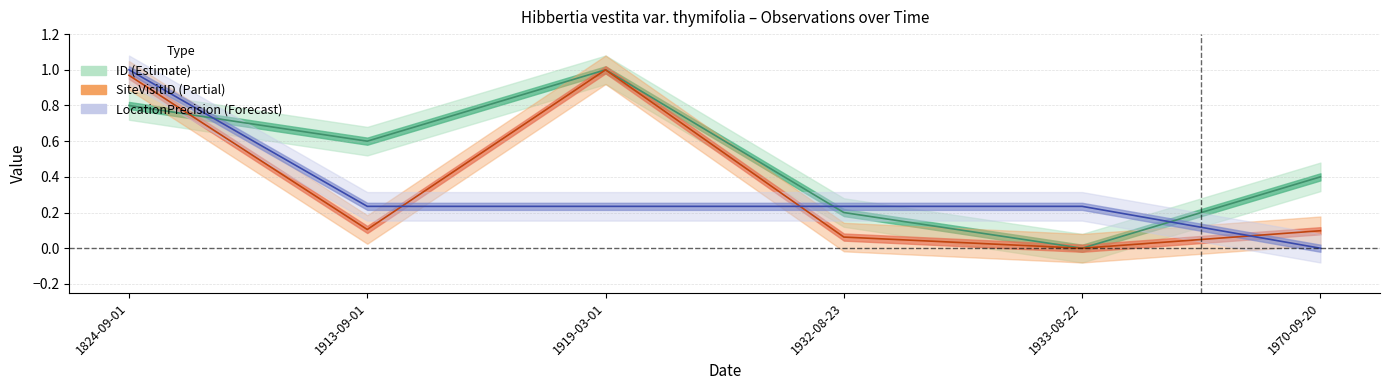

Rank the series by their maximum value, from highest to lowest.

ID, SiteVisitID, LocationPrecision